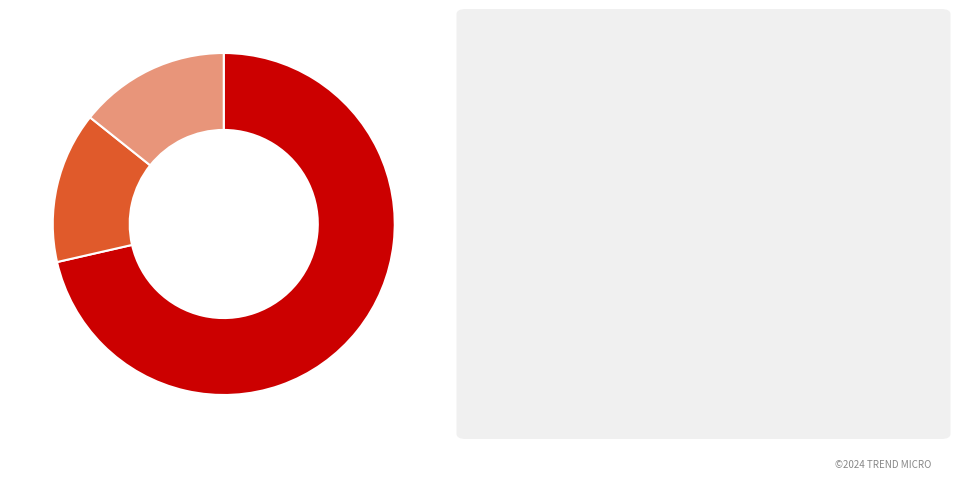

Is there a majority slice in this chart?

Yes